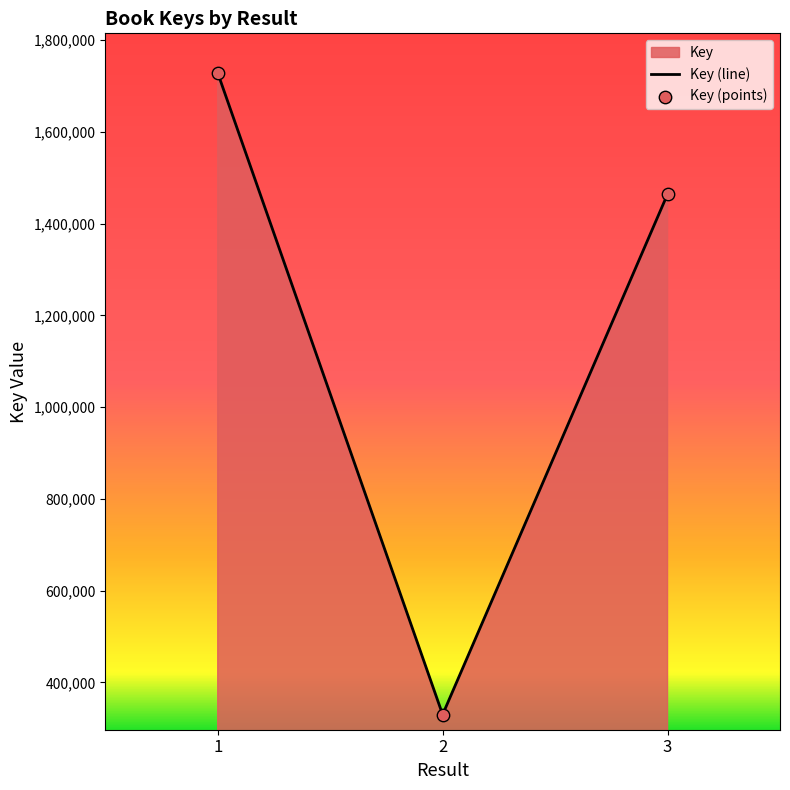

What is the ratio of the value at 3 to the value at 2?

4.4